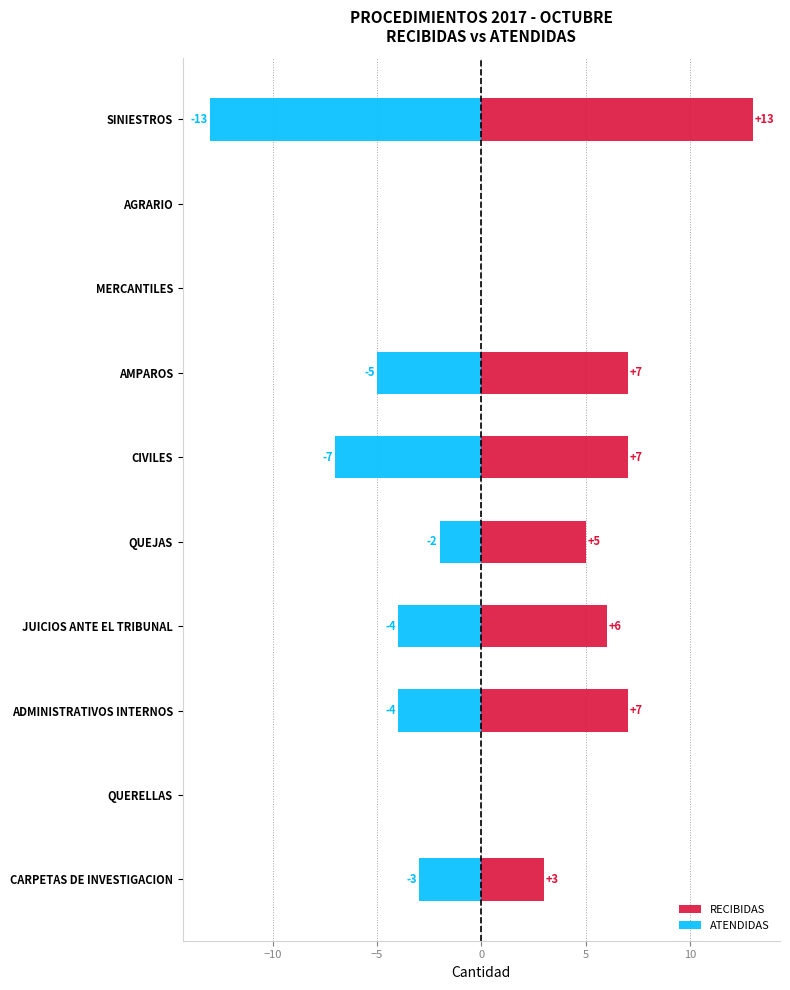

What is the minimum value shown in the chart?

-13